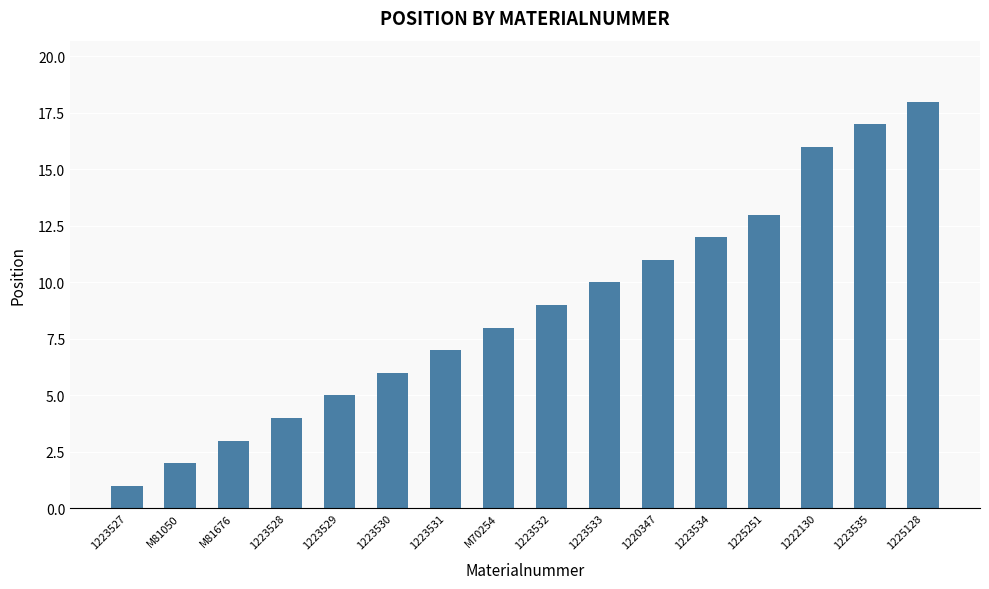

Which category has the highest value across all series?

1225128